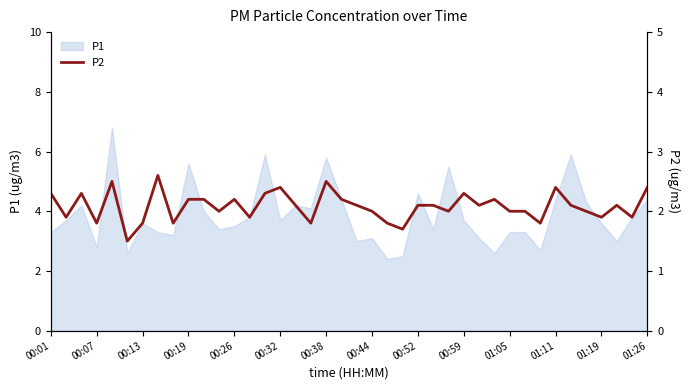

What is the lowest value of the P1 series?

2.4